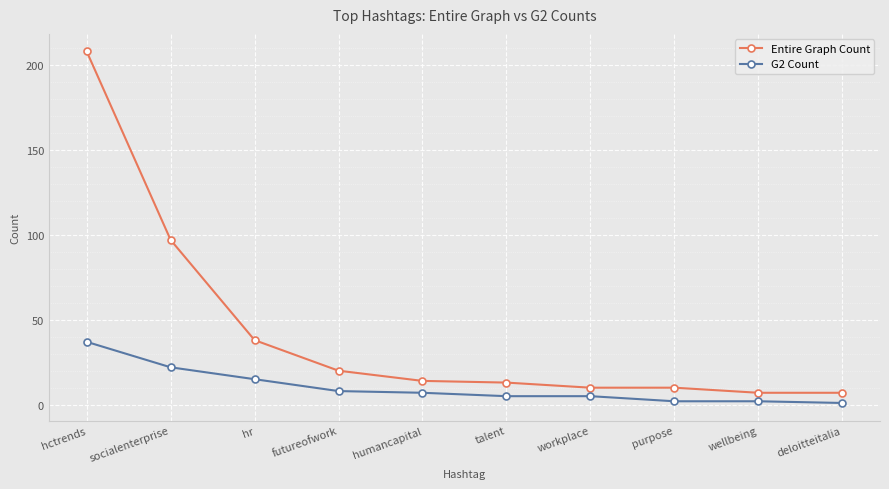

How many categories are shown in the chart?

10